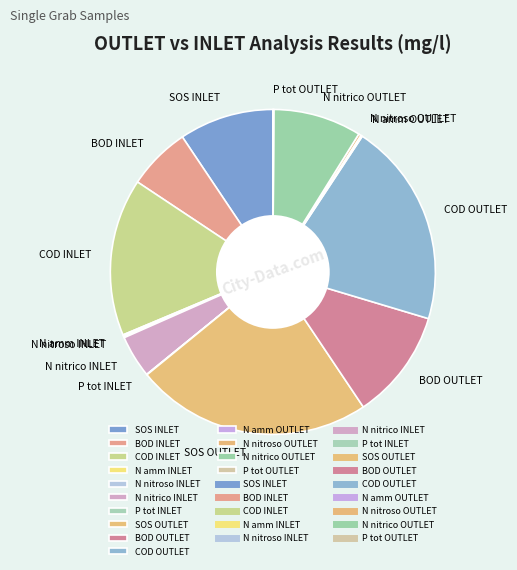

What is the ratio of the value at SOS INLET to the value at COD INLET?

0.6